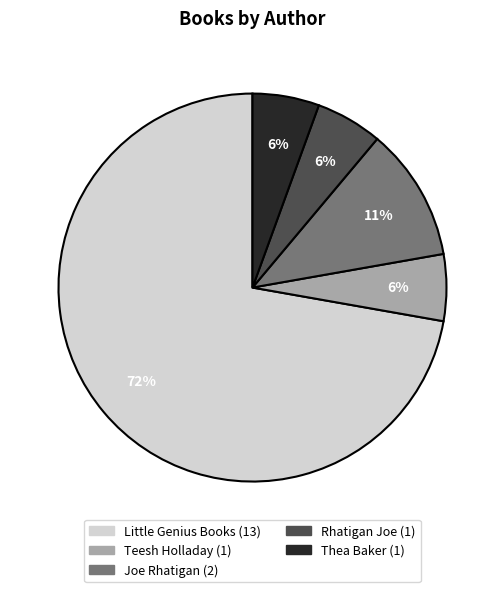

To the nearest percent, what is the average slice percentage?

20%